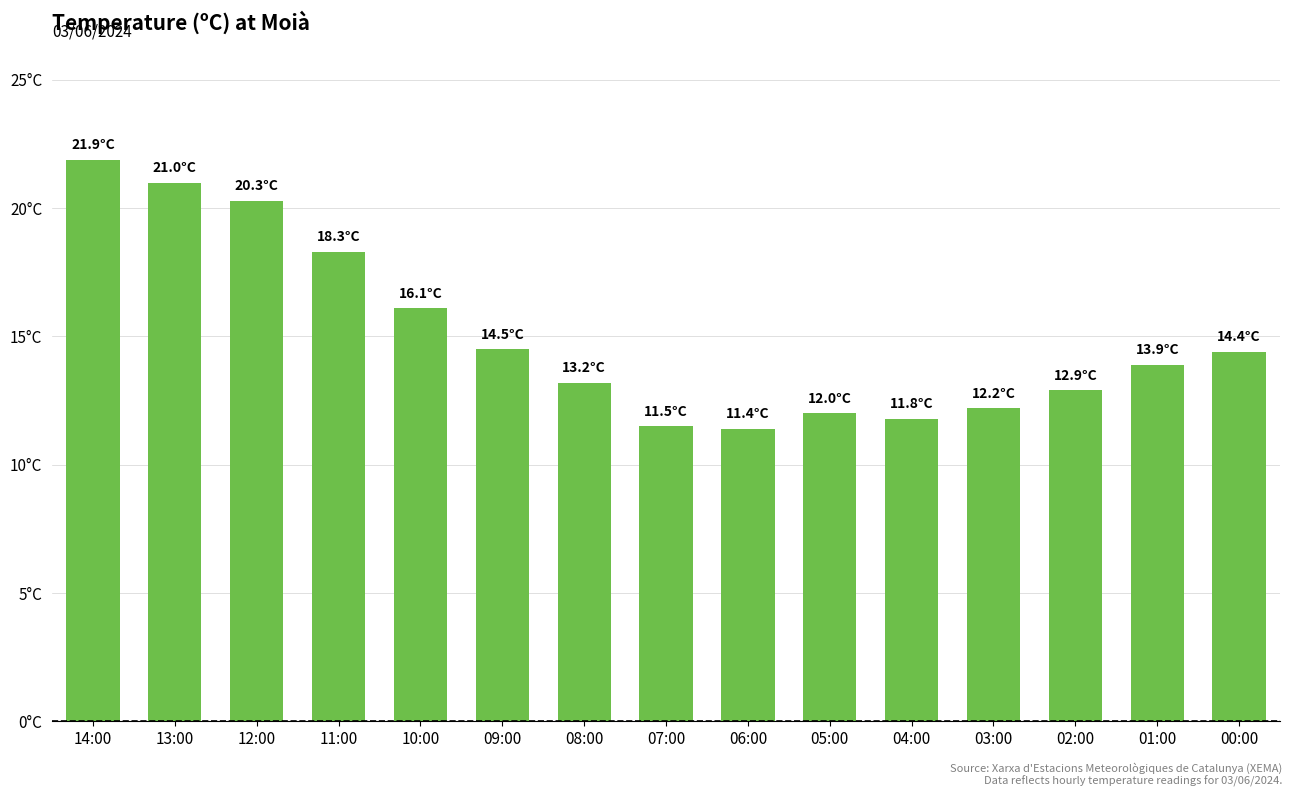

List the labels in order of value, smallest first.

06:00, 07:00, 04:00, 05:00, 03:00, 02:00, 08:00, 01:00, 00:00, 09:00, 10:00, 11:00, 12:00, 13:00, 14:00